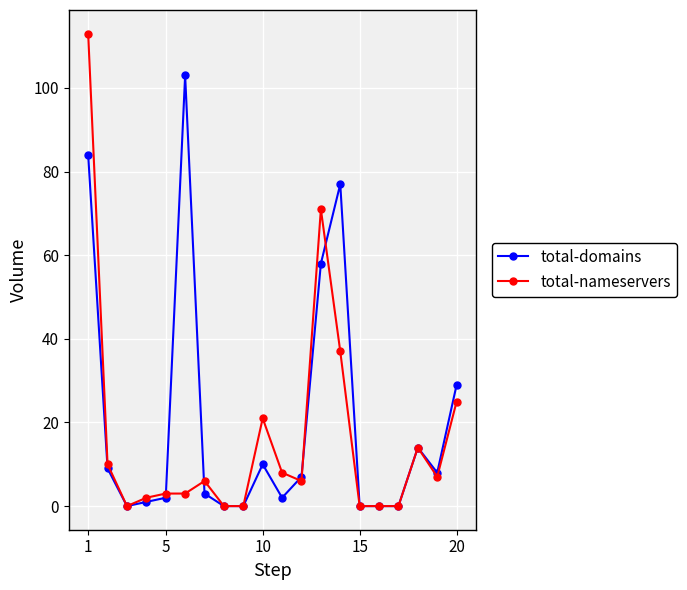

How many series are shown in this chart?

2